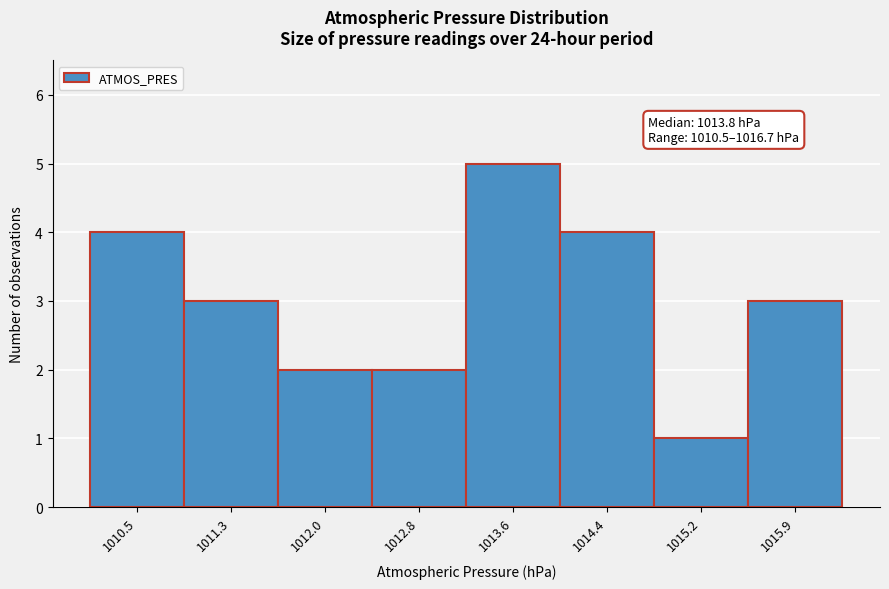

Reading left to right, what are all the values shown in this chart?

4	3	2	2	5	4	1	3